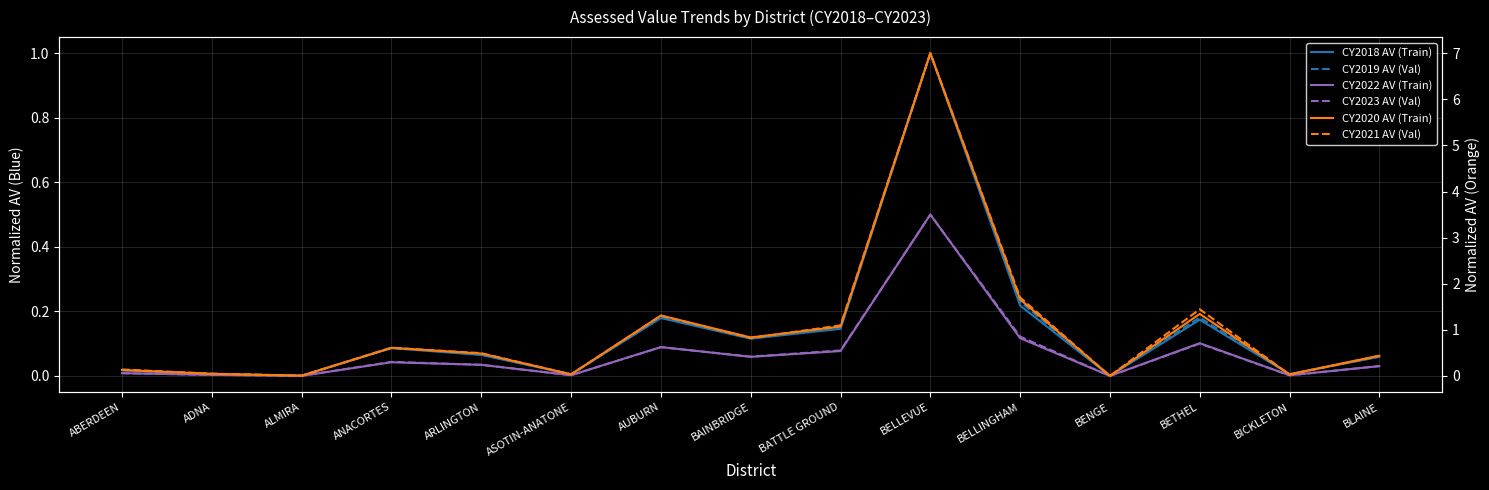

True or false: CY2021 AV (Val) and CY2022 AV (Train) intersect in this chart.

False